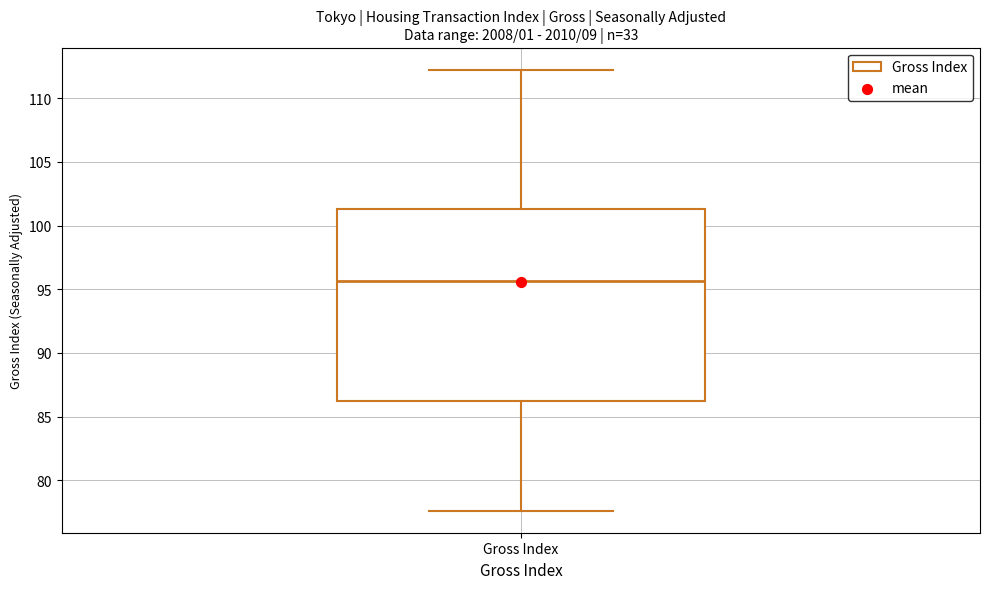

Where does the upper whisker of the box for Gross Index end on the y-axis? The values are not printed on the chart, so give them approximately, as read against the axis.

112.0